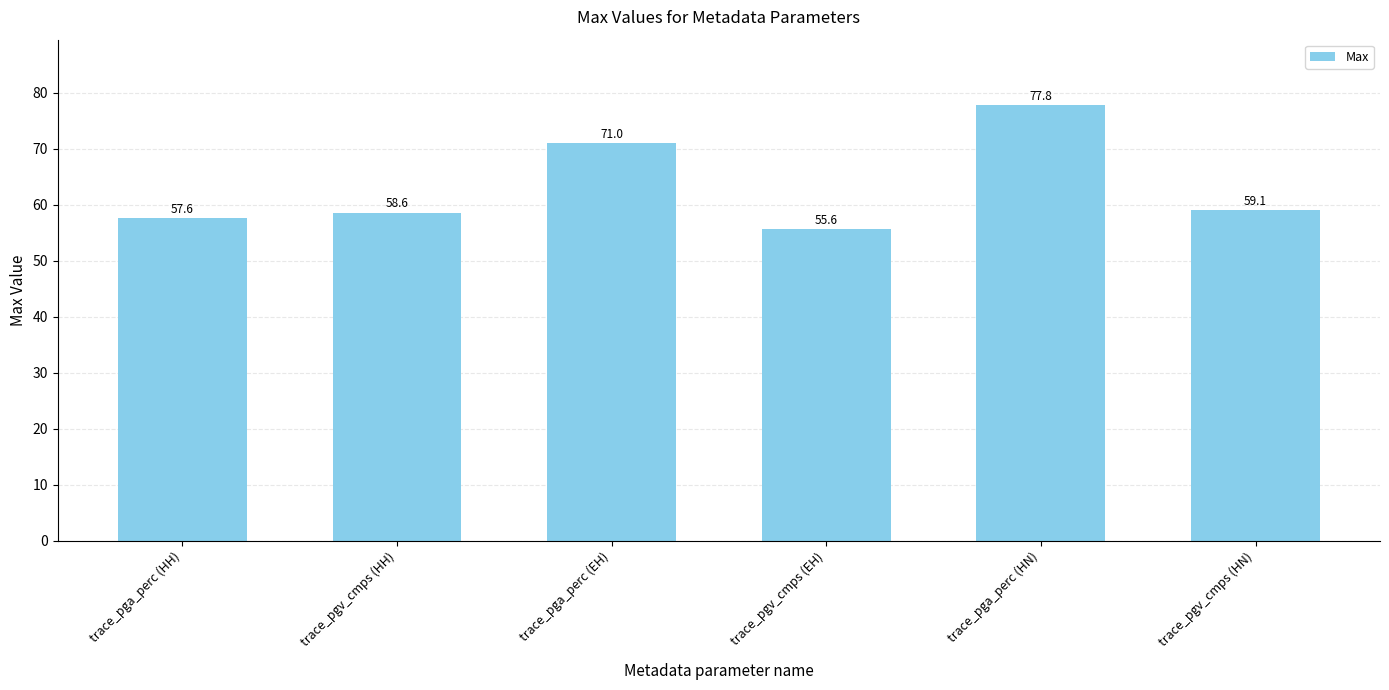

Rank the categories by value from lowest to highest.

trace_pgv_cmps (EH), trace_pga_perc (HH), trace_pgv_cmps (HH), trace_pgv_cmps (HN), trace_pga_perc (EH), trace_pga_perc (HN)